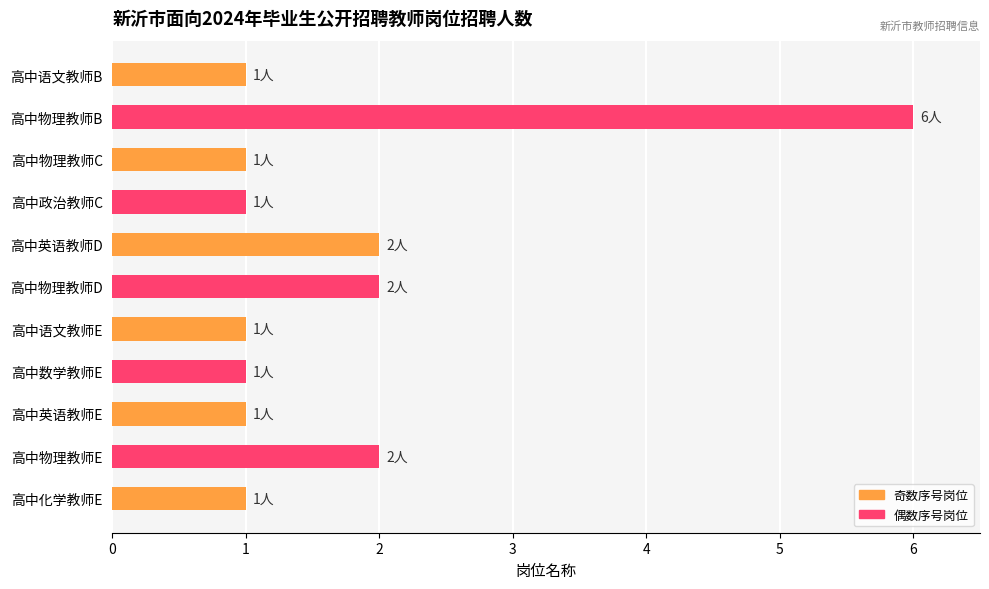

What is the sum of all values?

19